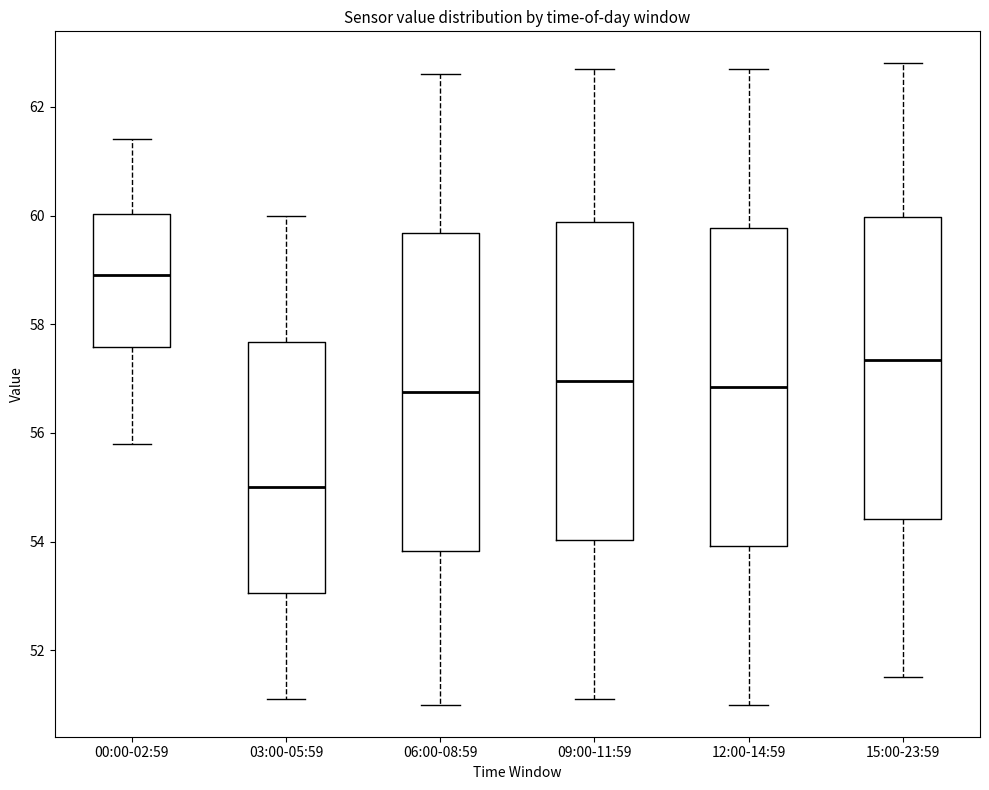

Reading left to right, read every box against the y-axis: the position of its median line, the range the box covers, and the ends of its whiskers. The values are not printed on the chart, so give them approximately, as read against the axis.

00:00-02:59: median 59.0, box 57.6 to 60.0, whiskers 55.8 to 61.4
03:00-05:59: median 55.0, box 53.0 to 57.6, whiskers 51.2 to 60.0
06:00-08:59: median 56.8, box 53.8 to 59.6, whiskers 51.0 to 62.6
09:00-11:59: median 57.0, box 54.0 to 59.8, whiskers 51.2 to 62.8
12:00-14:59: median 56.8, box 54.0 to 59.8, whiskers 51.0 to 62.8
15:00-23:59: median 57.4, box 54.4 to 60.0, whiskers 51.6 to 62.8